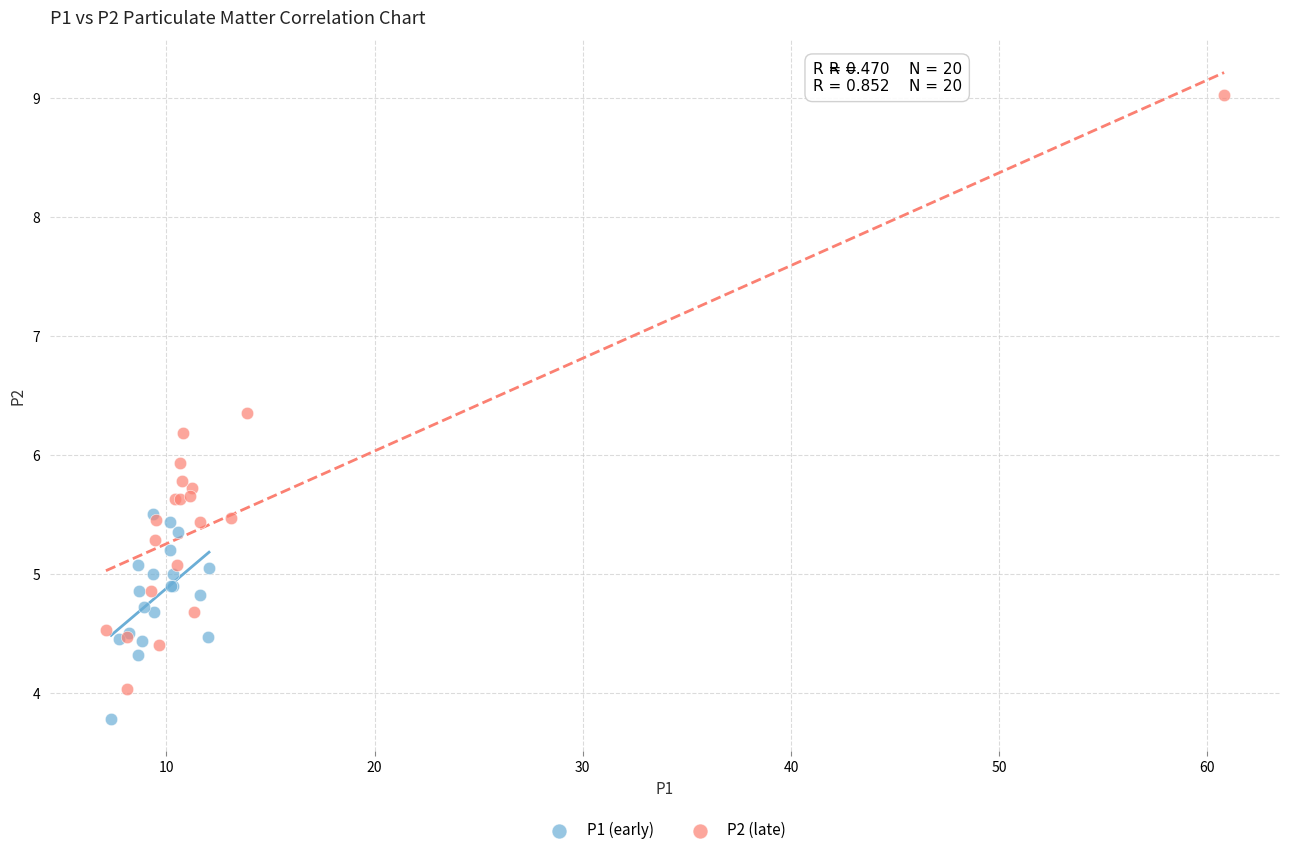

Which series reaches the minimum Y coordinate?

P1 (early)